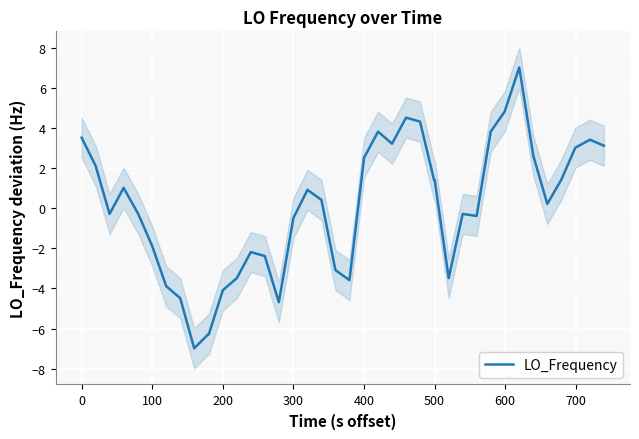

Reading left to right, transcribe all the data shown in this chart.

3.5	2.1	-0.3	1.0	-0.3	-1.9	-3.9	-4.5	-7.0	-6.3	-6.3	-4.1	-3.5	-2.2	-2.4	-4.7	-0.5	0.9	0.4	-3.1	-3.6	2.5	3.8	3.2	4.5	4.3	1.4	1.4	-3.5	-0.3	-0.4	3.8	4.8	7.0	2.6	0.2	1.4	3.0	3.4	3.1